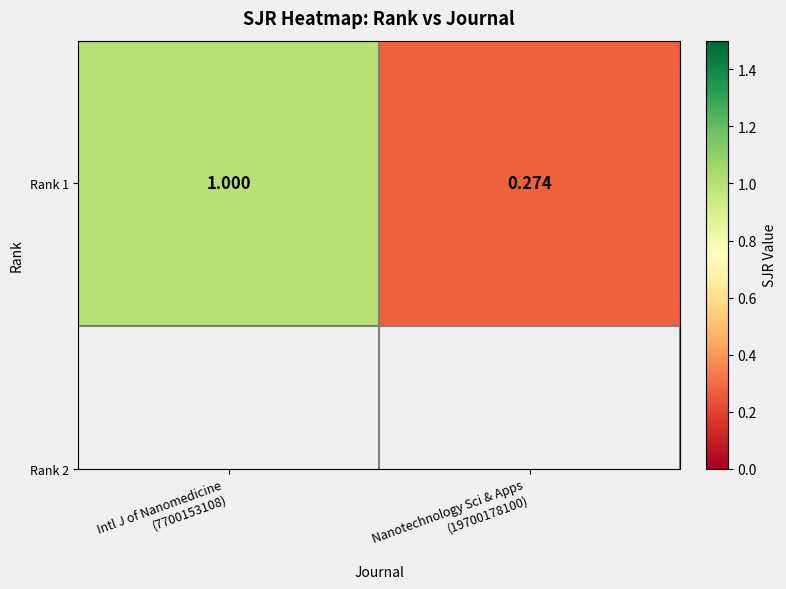

True or false: the data shows 1.0 at Intl J of Nanomedicine
(7700153108).

True